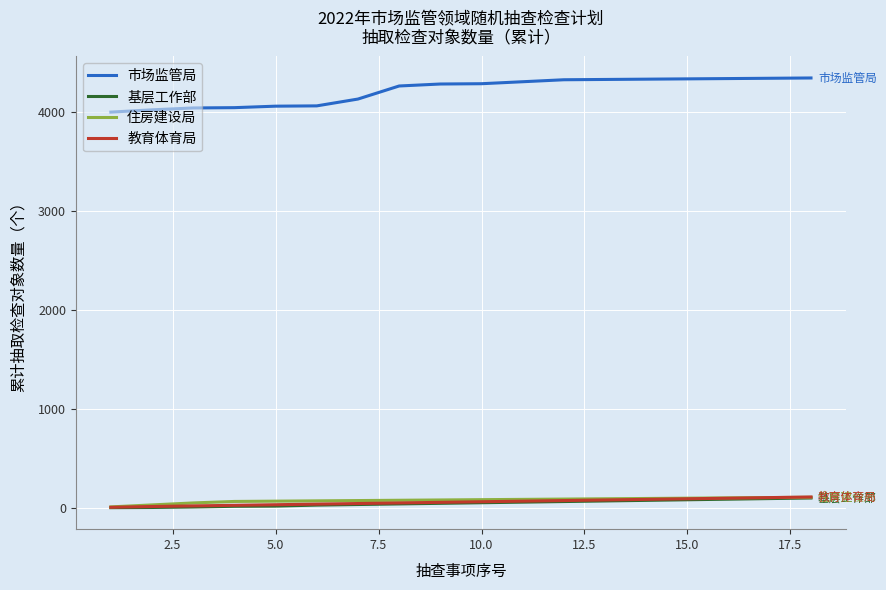

True or false: 教育体育局 and 市场监管局 intersect in this chart.

False